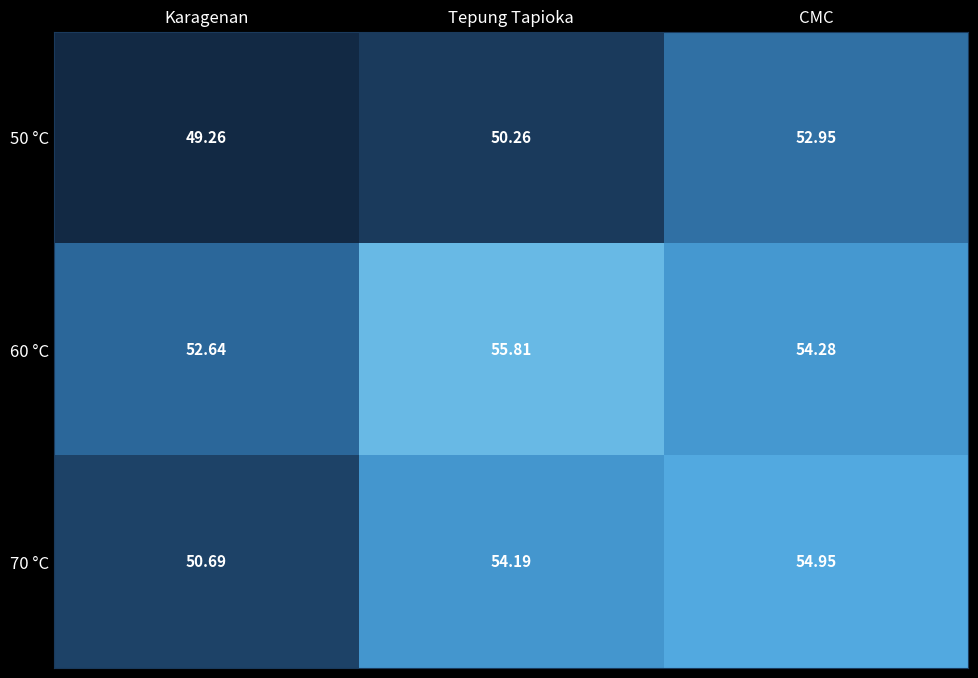

Which series has the largest total across all categories?

60 °C